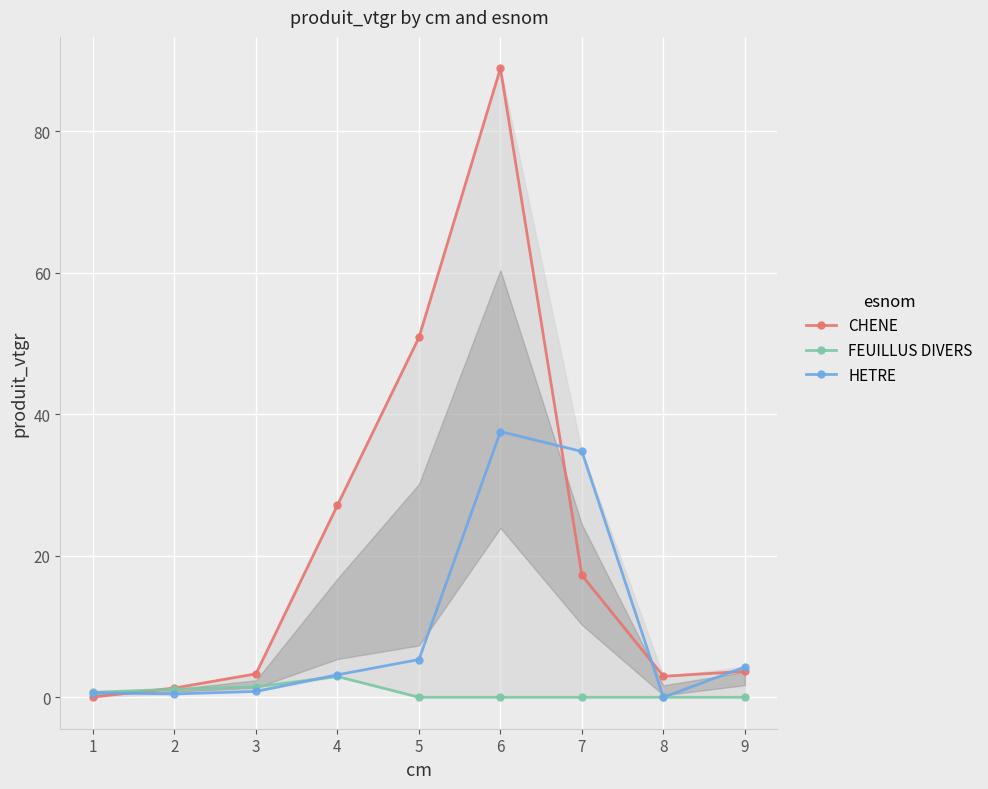

True or false: CHENE has more than 0 points higher than both neighbors.

True